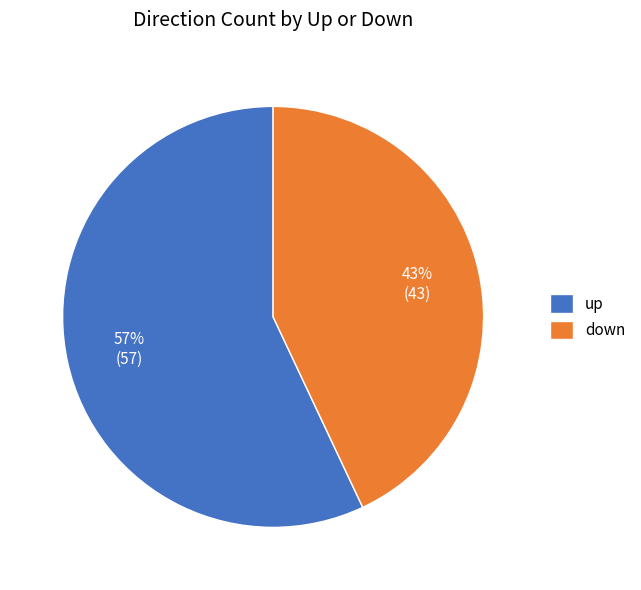

Rank the categories by value from lowest to highest.

down, up